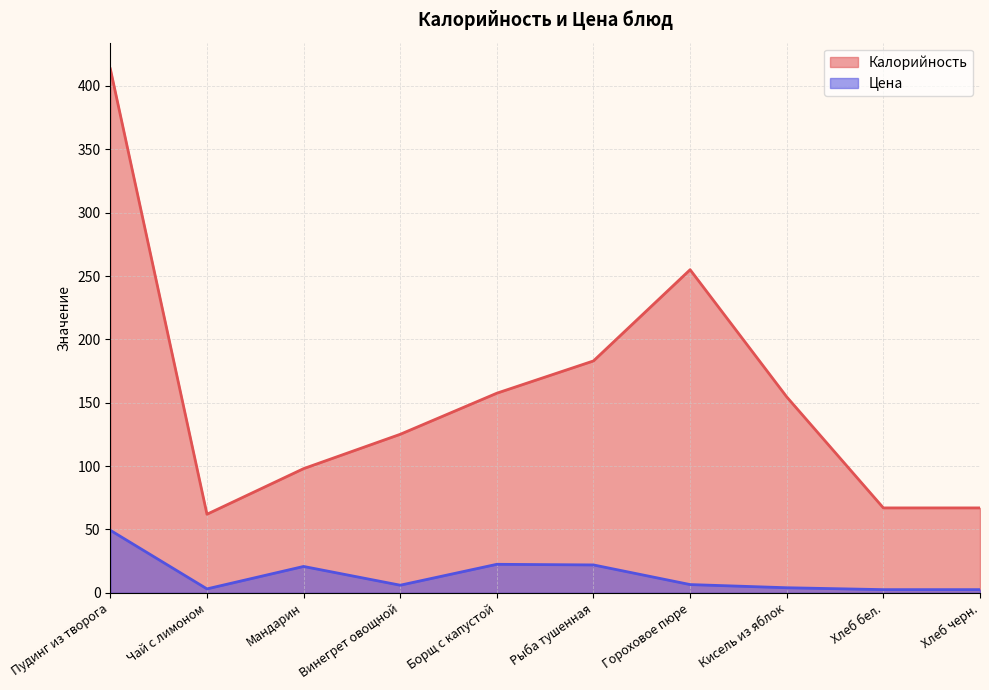

Which series has the largest range (max minus min)?

Калорийность